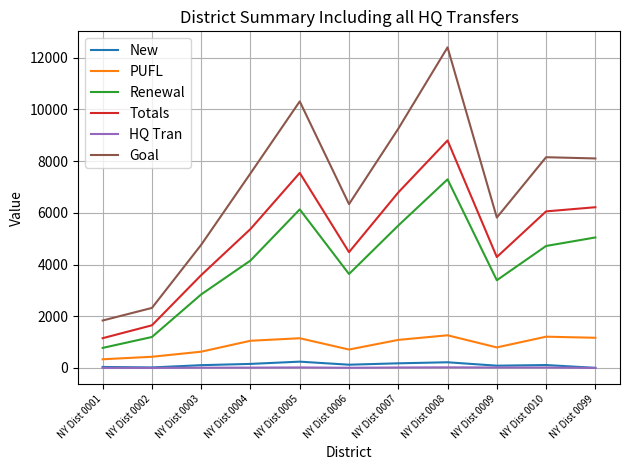

Does the chart display data point markers on the line(s)?

No